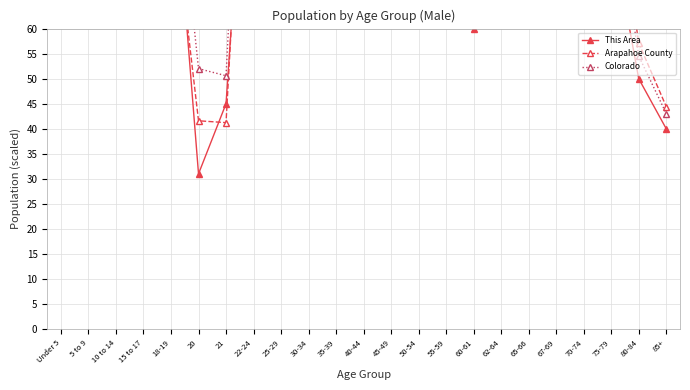

What is the spread (max minus min) of values at 22-24?

32.2